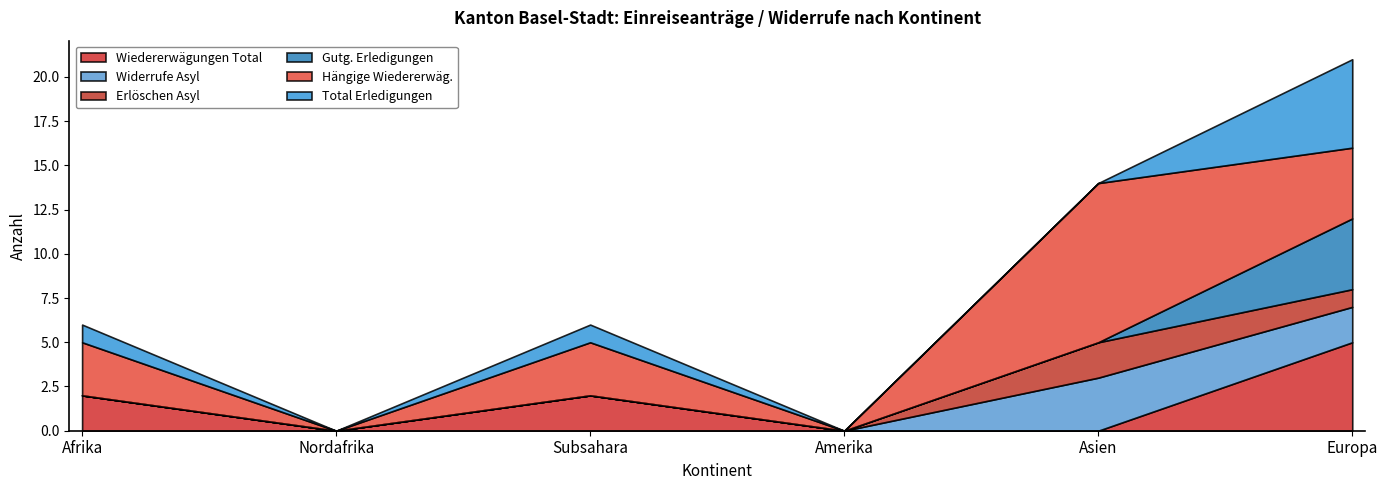

Where is Hängige Wiedererwäg. nearest to the value 4?

Europa